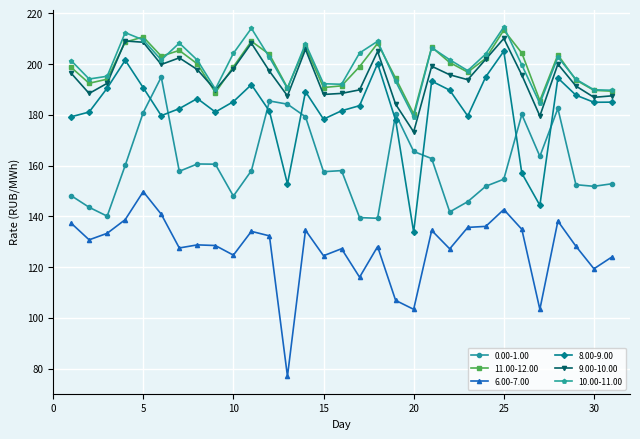

Is this an area chart (filled region under the line)?

No